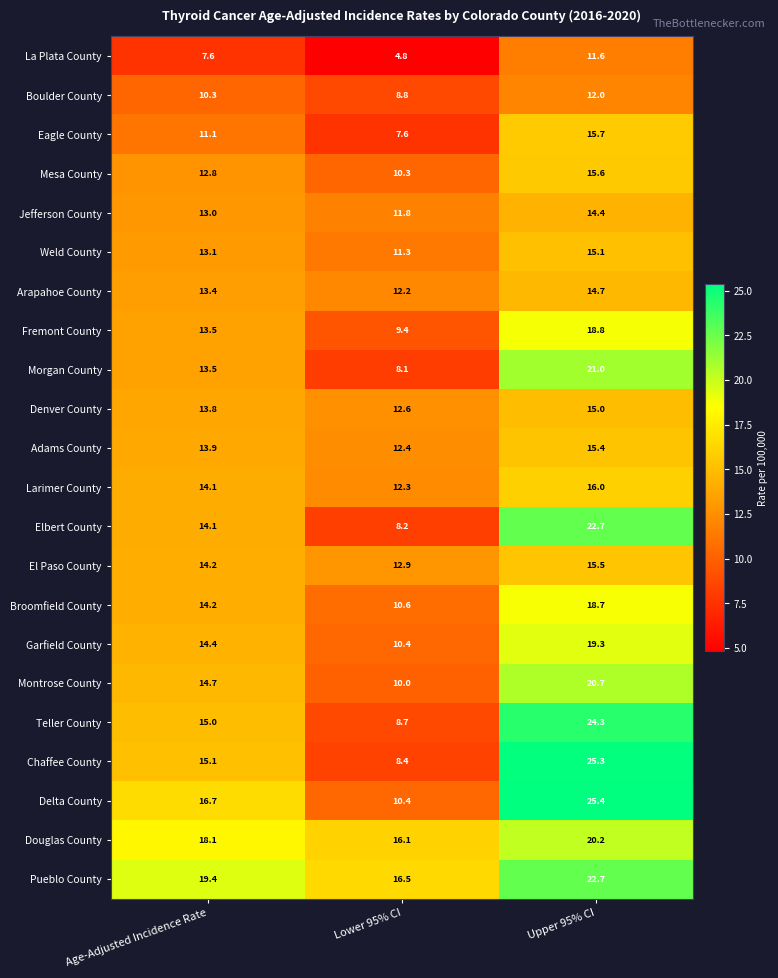

What is the average value of the Jefferson County series?

13.1